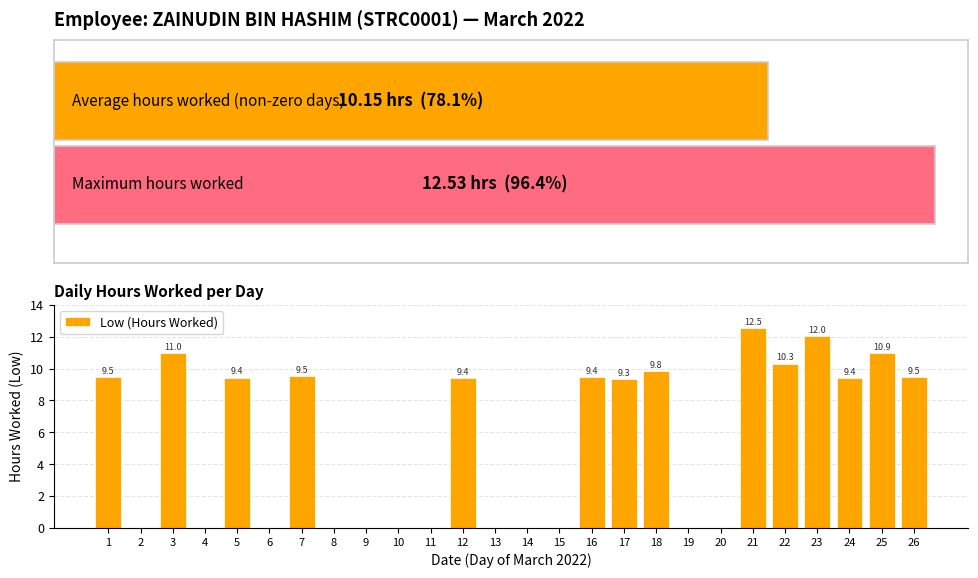

Which label corresponds to the largest value in the chart?

21